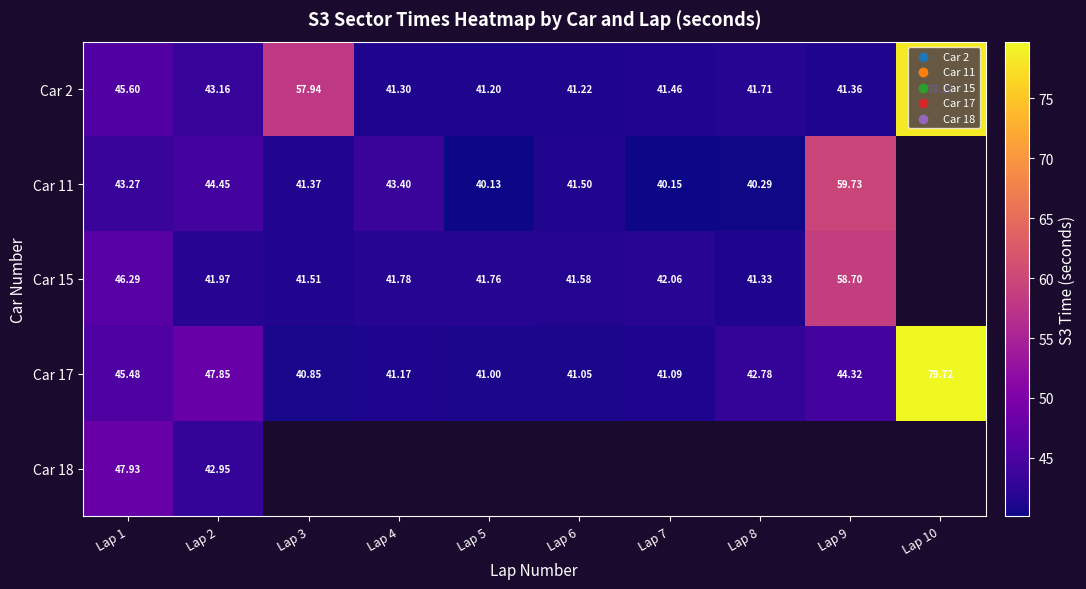

Is the value of Car 11 at Lap 2 greater than the value of Car 2 at Lap 9?

Yes